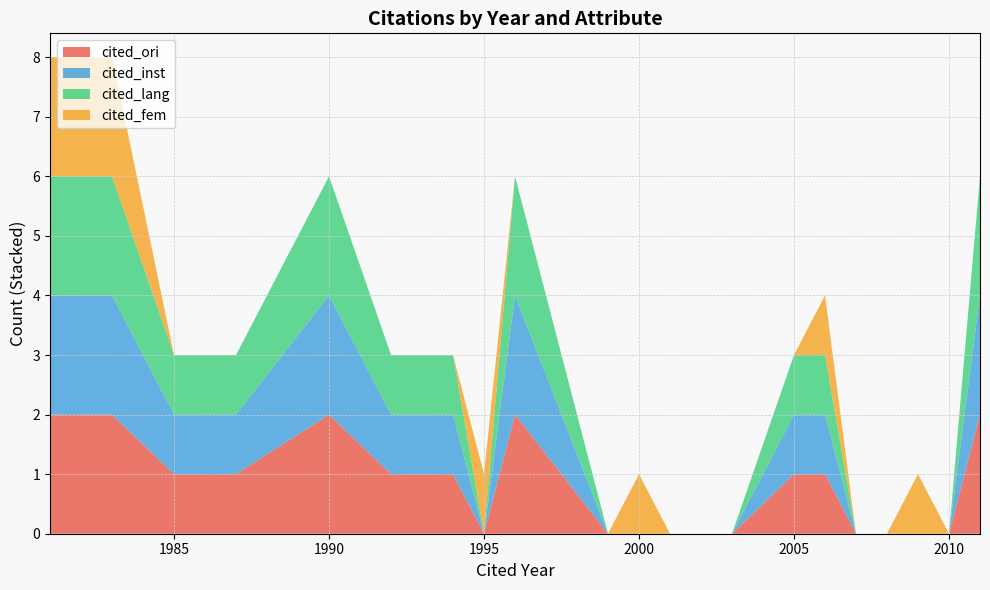

Does the chart have visible grid lines?

Yes